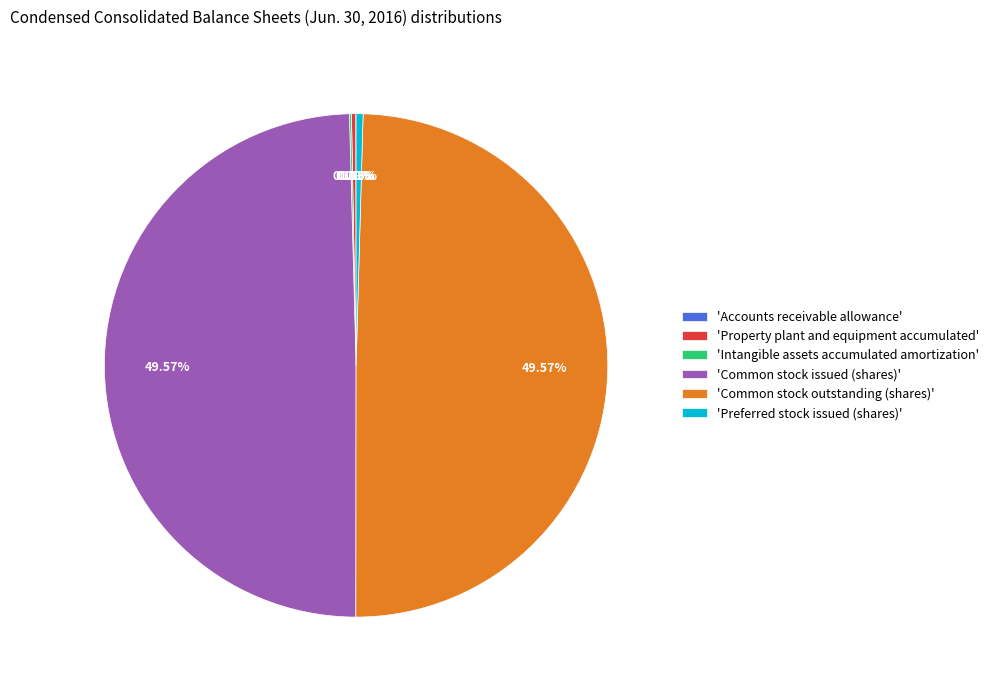

Combined, do 'Common stock issued (shares)' and 'Common stock outstanding (shares)' account for over 50%?

Yes